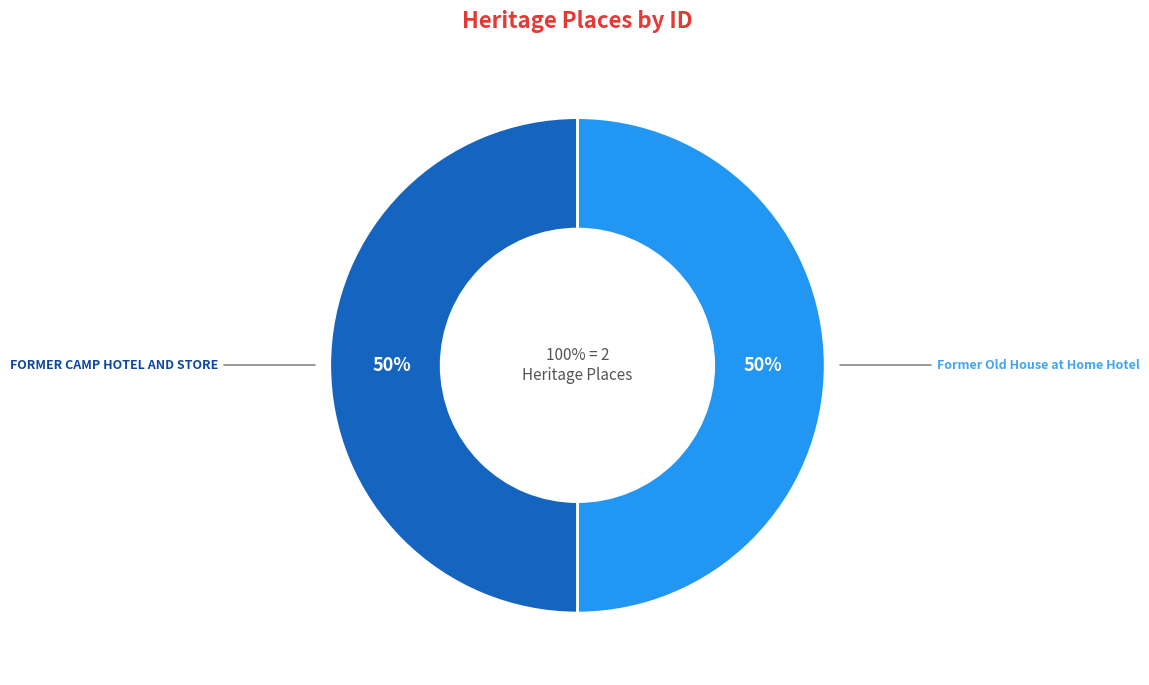

How many segments does this pie chart have?

2